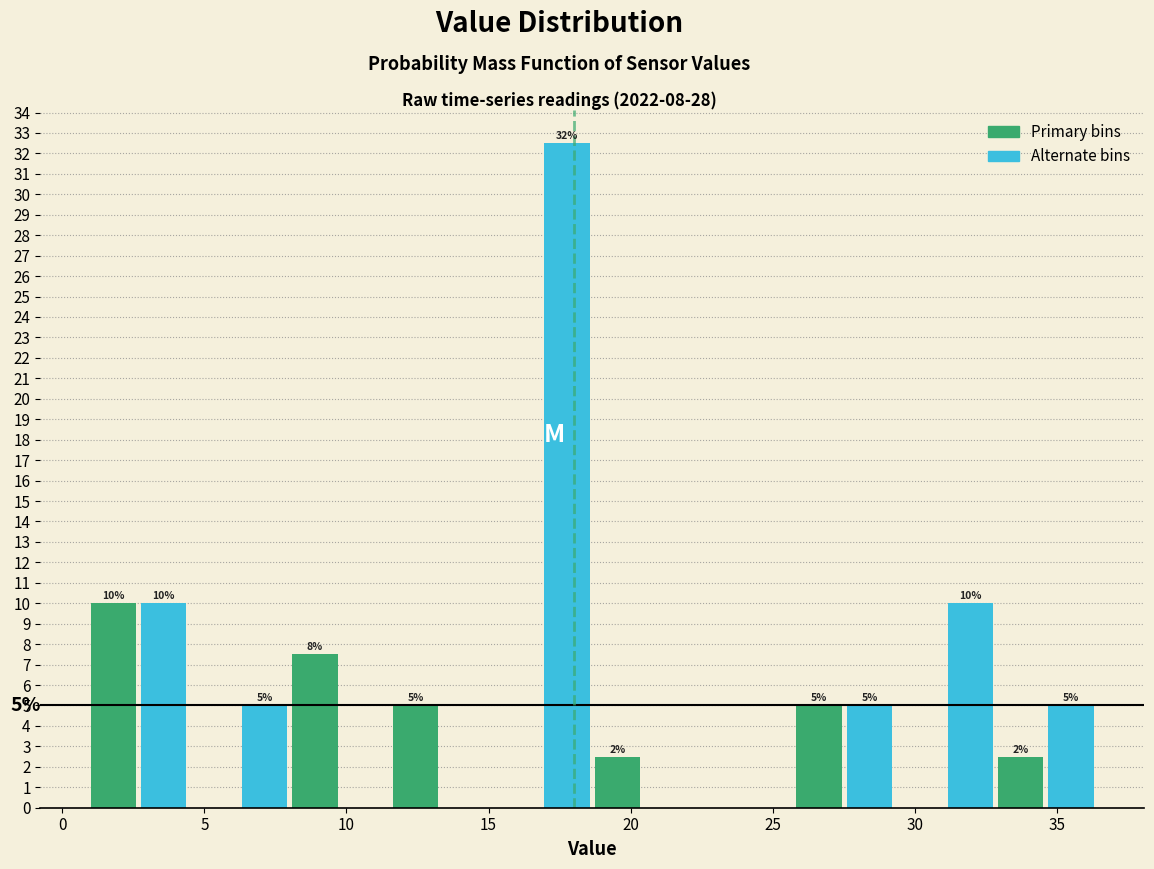

Read against the x-axis, roughly where is the centre of the tallest bar?

18.0